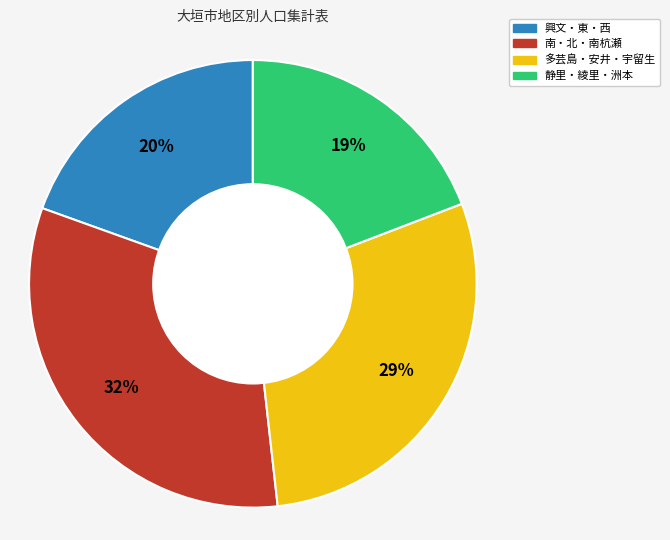

To the nearest percent, what is the average slice percentage?

25%